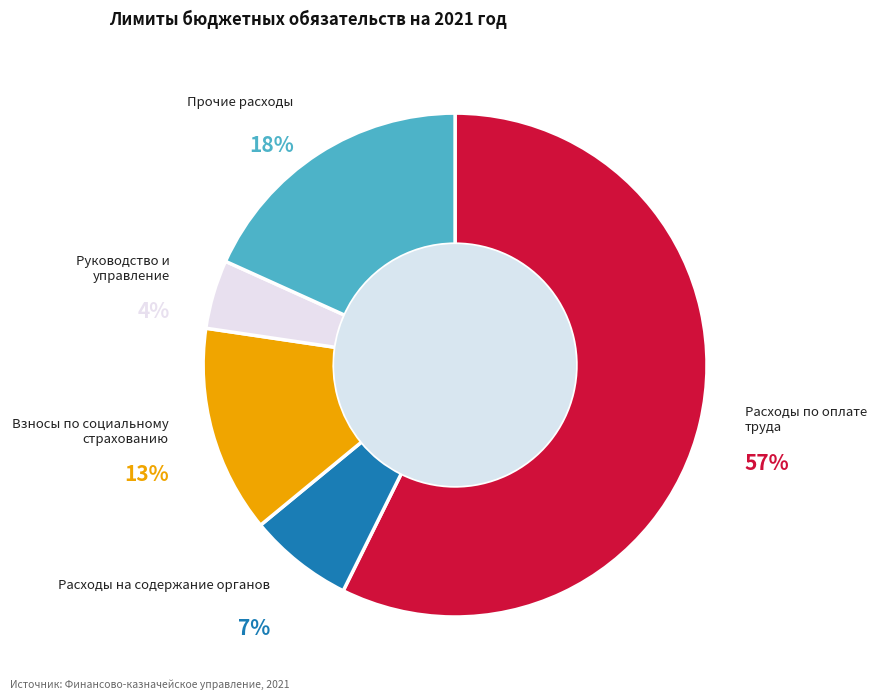

Is there any slice that represents more than half of the pie?

Yes